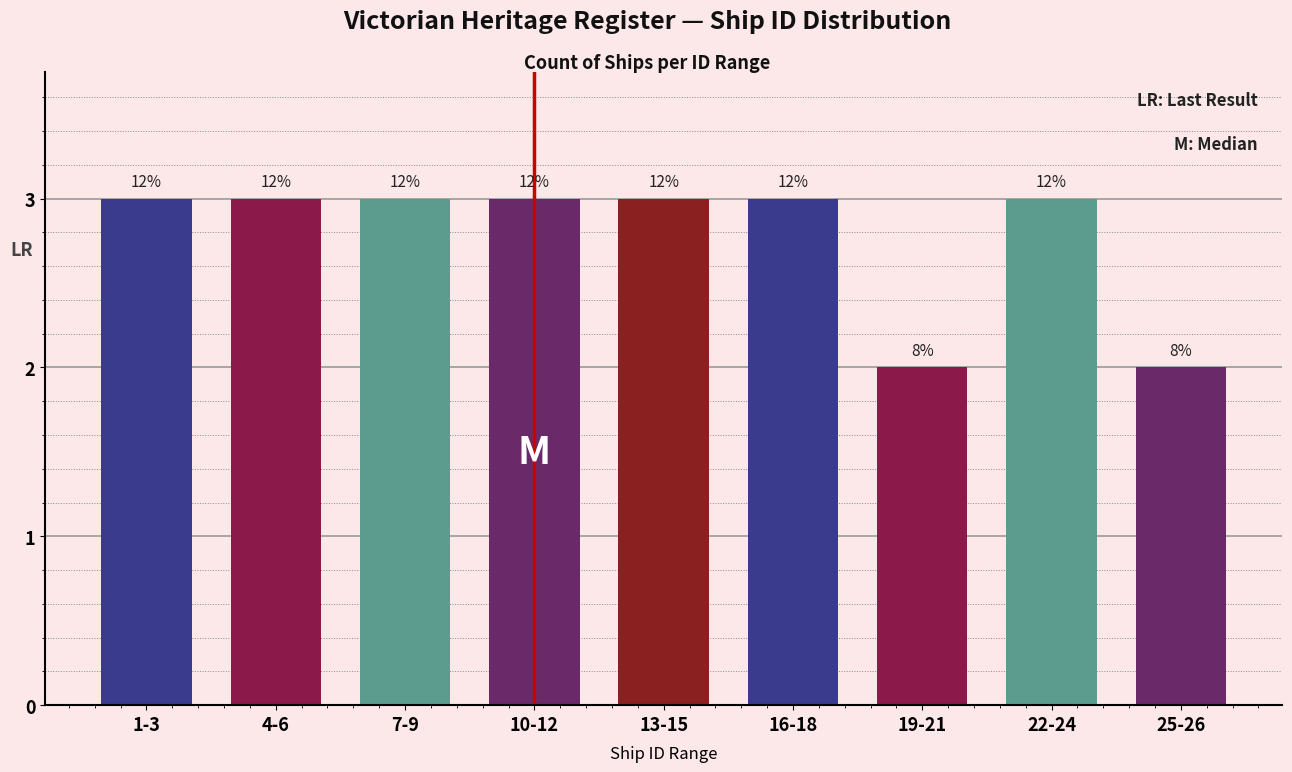

Does the chart contain any negative values?

No